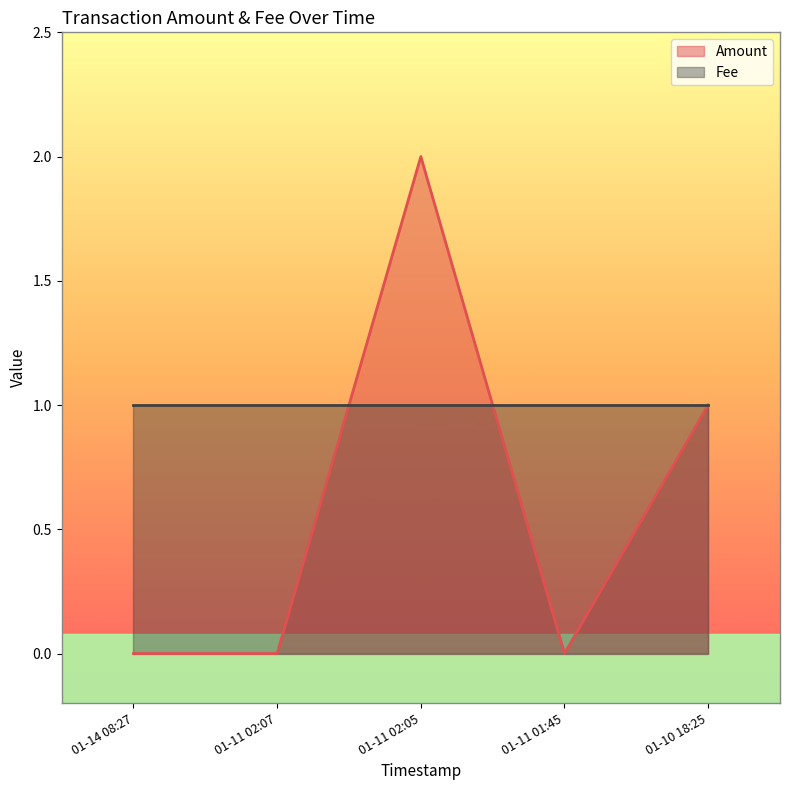

Rank the series by their average value, from lowest to highest.

Amount, Fee